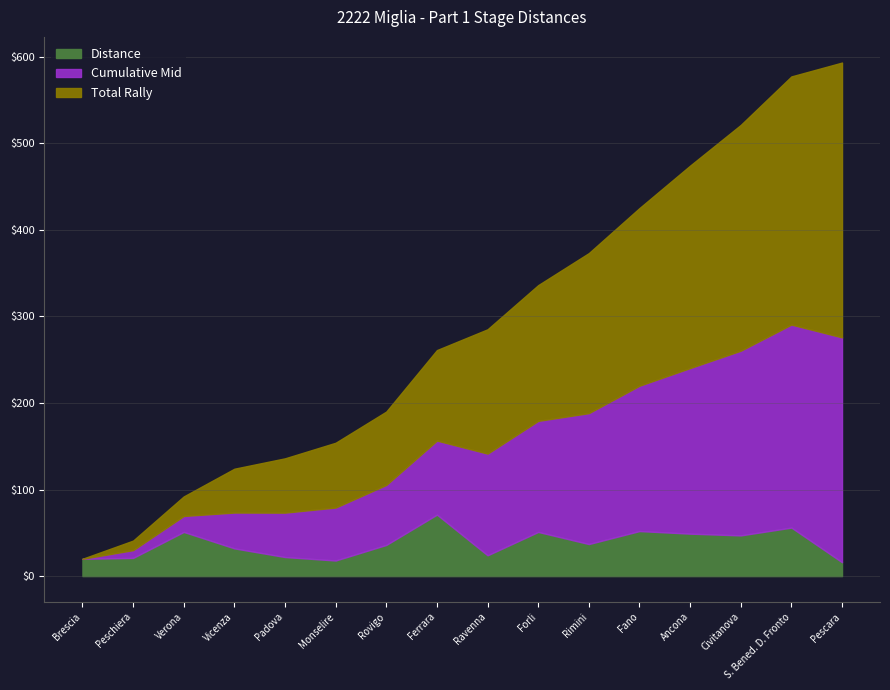

What is the minimum value for Distance?

16.0